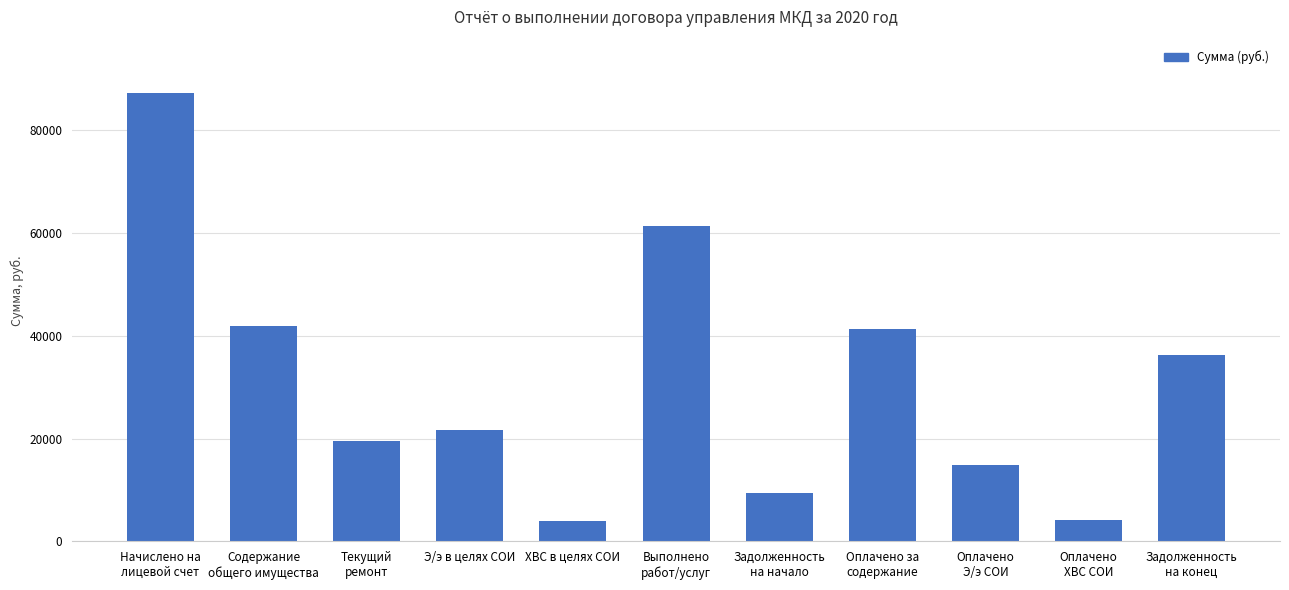

What is the difference between the values at Э/э в целях СОИ and Выполнено
работ/услуг?

39673.6